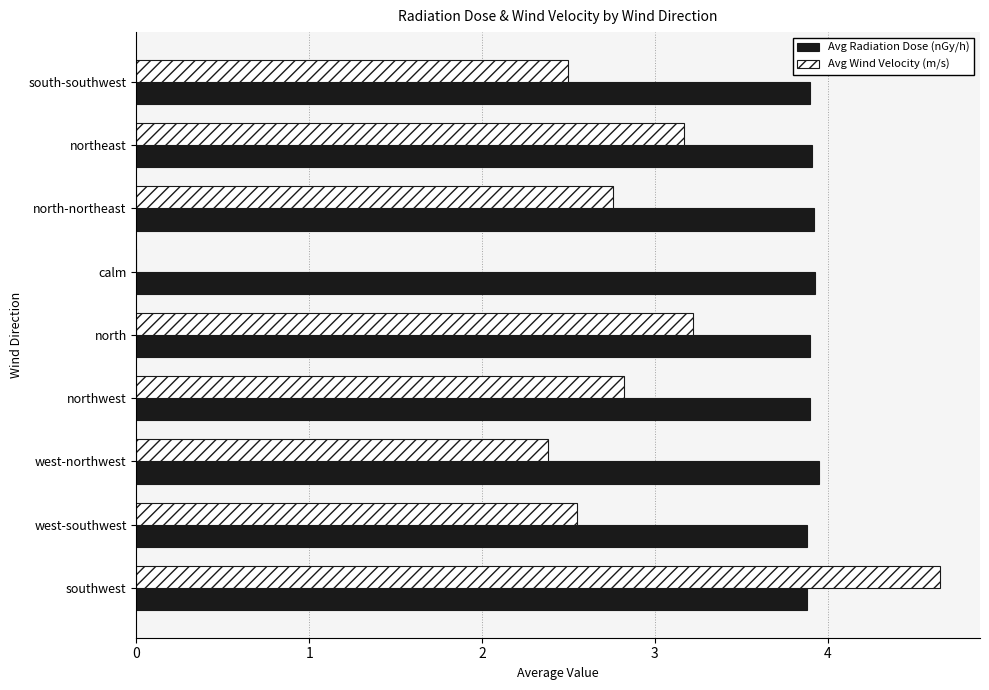

At which category does the chart reach its peak across all series?

southwest